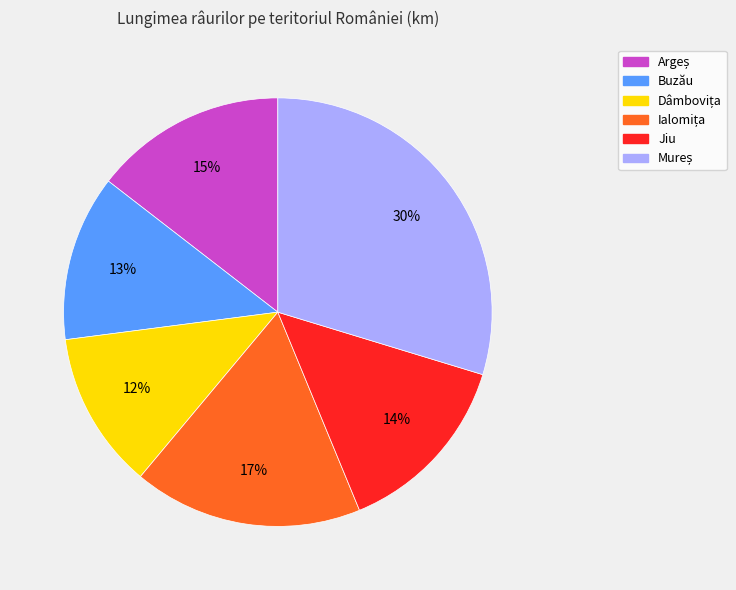

True or false: Buzău accounts for 22% of the total.

False